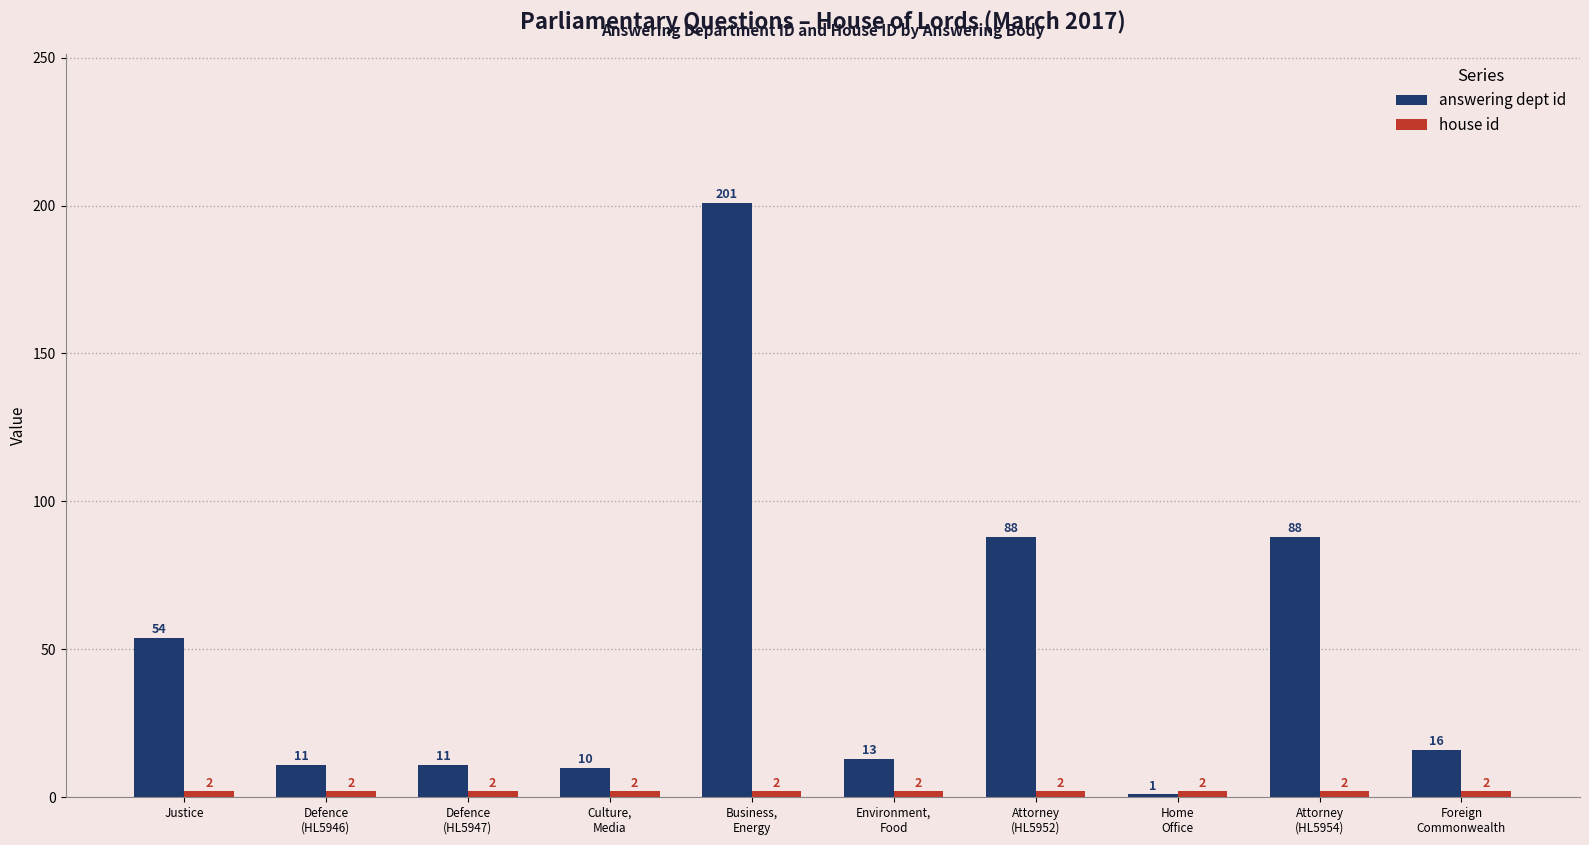

What is the difference between the second highest and second lowest values in the answering dept id series?

78